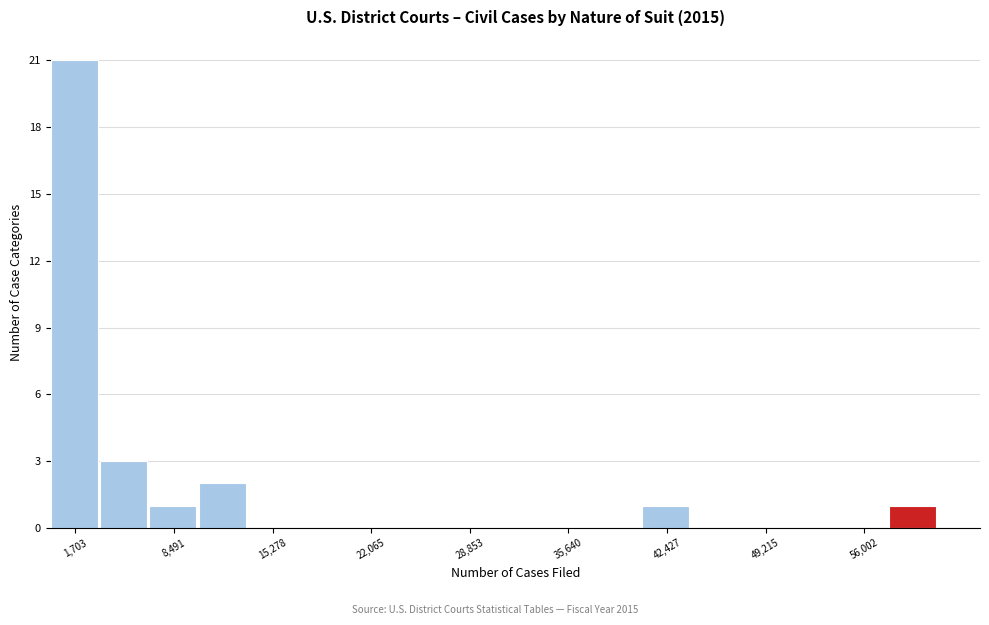

Read against the x-axis, roughly where is the centre of the tallest bar?

2000